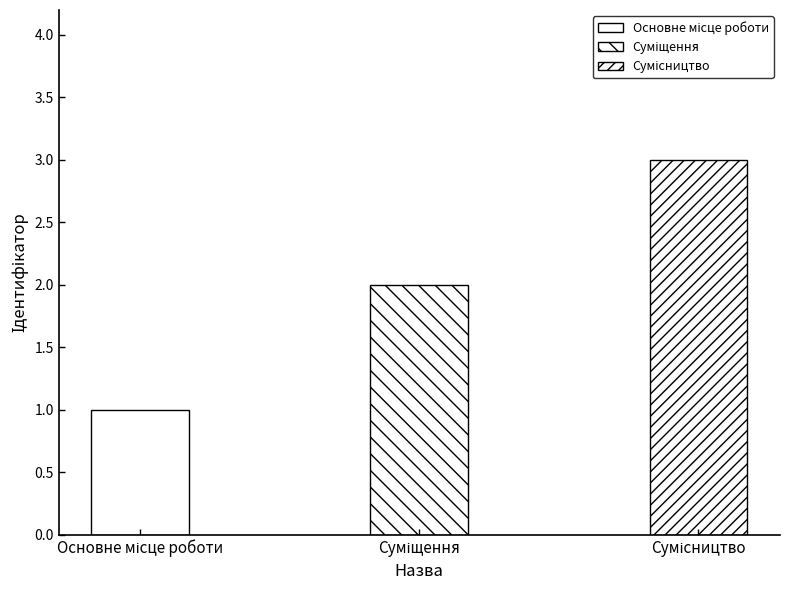

What is the sum of all values?

6